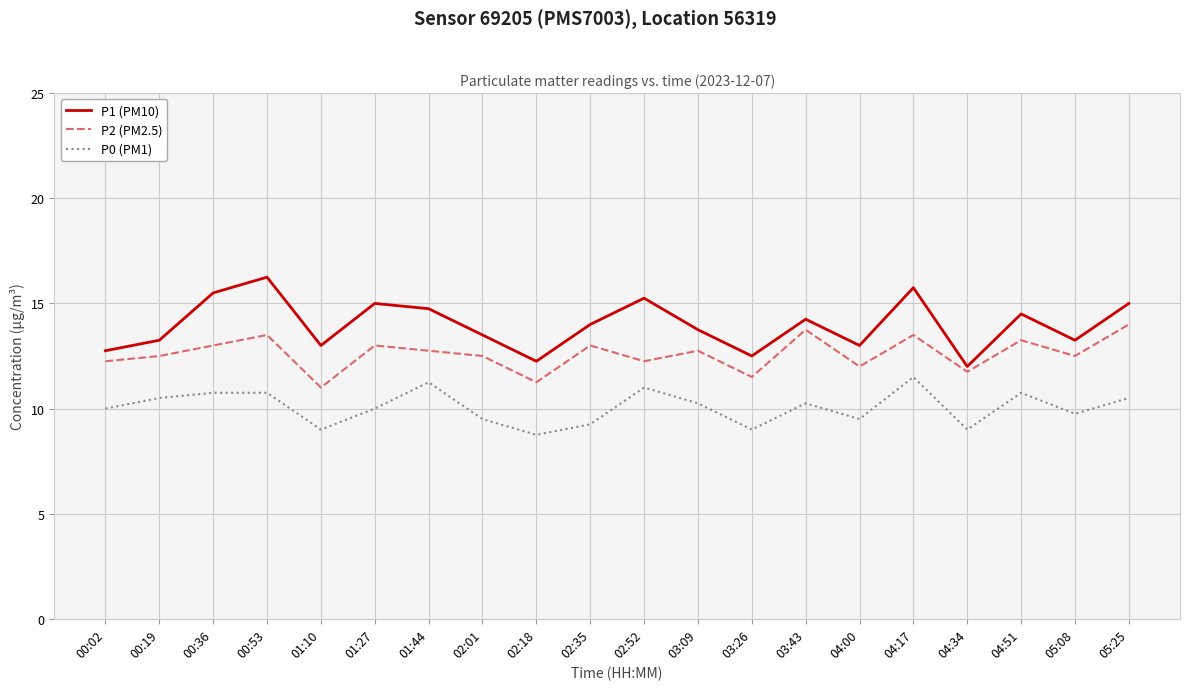

Which category has the highest value in the P1 (PM10) series?

00:53